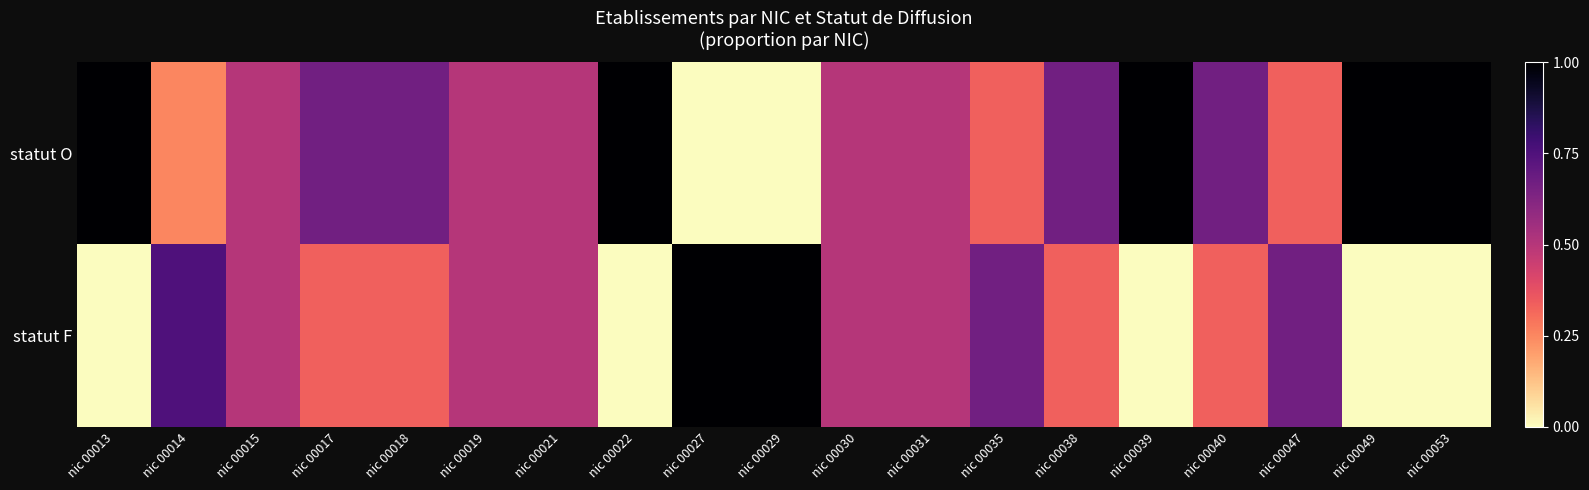

Which has a higher value, nic 00039 or nic 00049?

nic 00039